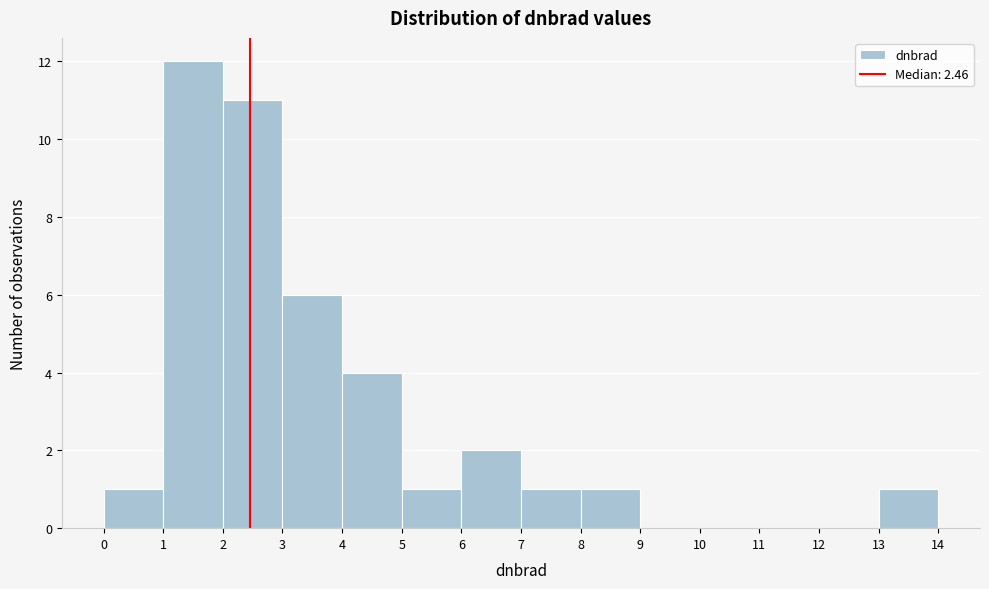

What is the height of the bar covering 7 to 8 on the x-axis? The values are not printed on the chart, so give them approximately, as read against the axis.

1